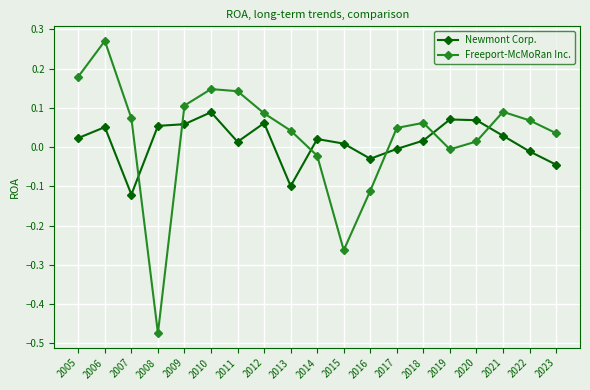

Which series has the widest spread of values?

Freeport-McMoRan Inc.